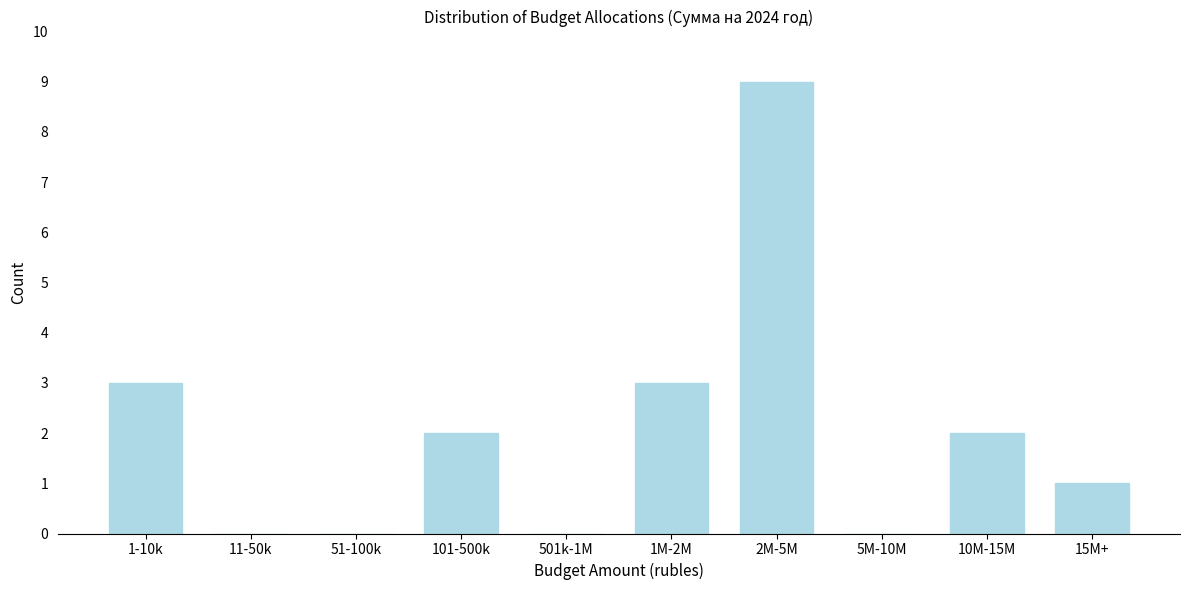

Reading left to right, transcribe all the data shown in this chart.

1-10k=3	11-50k=0	51-100k=0	101-500k=2	501k-1M=0	1M-2M=3	2M-5M=9	5M-10M=0	10M-15M=2	15M+=1